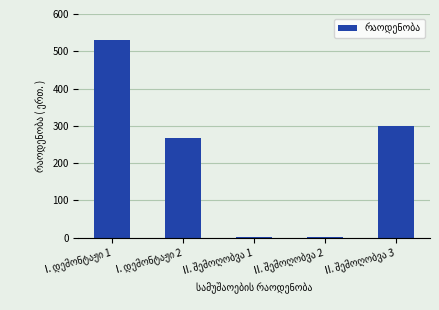

What is the sum of all values?

1102.5